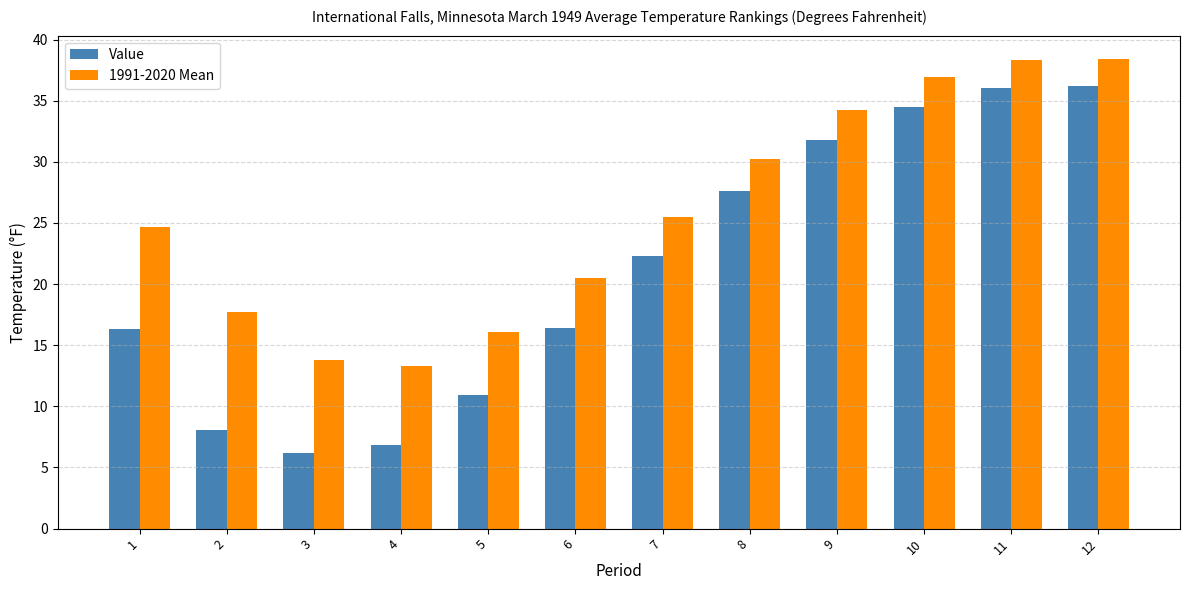

What is the maximum value for Value?

36.2